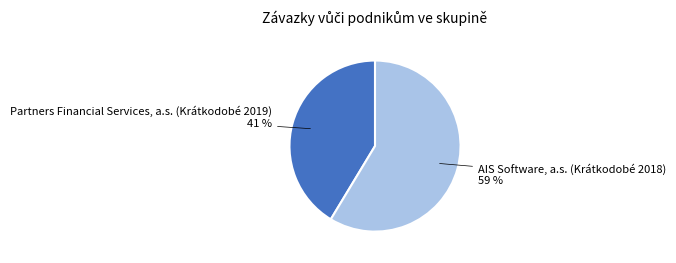

Is the sum of AIS Software, a.s. (Krátkodobé 2018) and Partners Financial Services, a.s. (Krátkodobé 2019) greater than half?

Yes